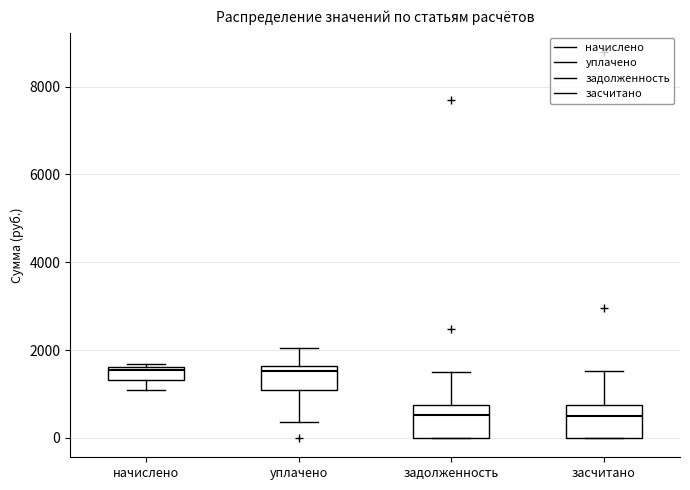

Where is the lower edge of the box for засчитано on the y-axis? The values are not printed on the chart, so give them approximately, as read against the axis.

0